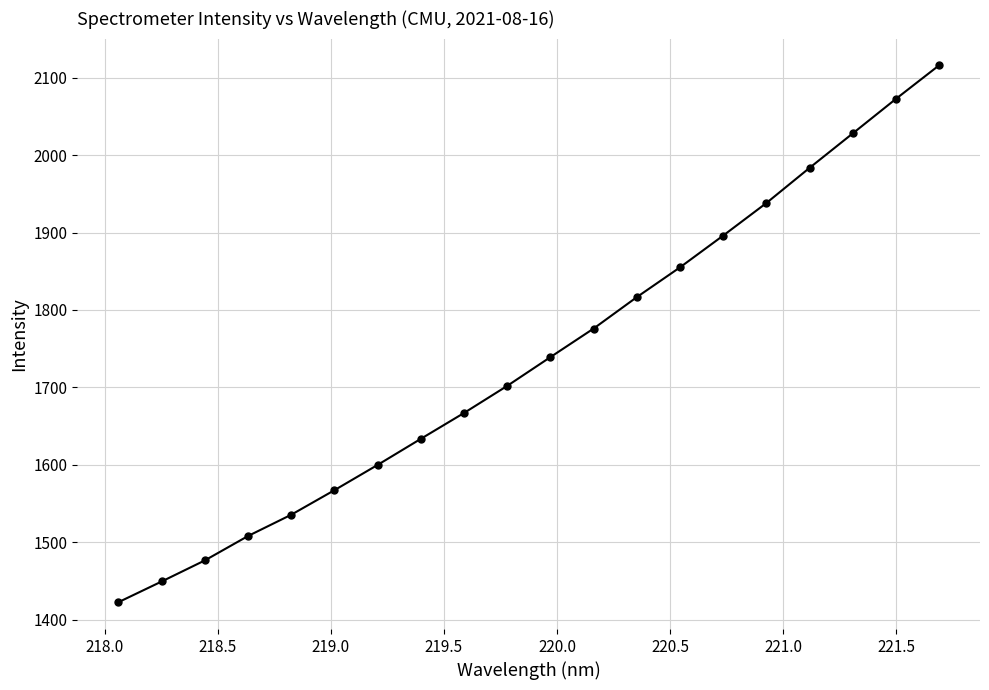

What is the difference between the maximum and second lowest values?

666.5